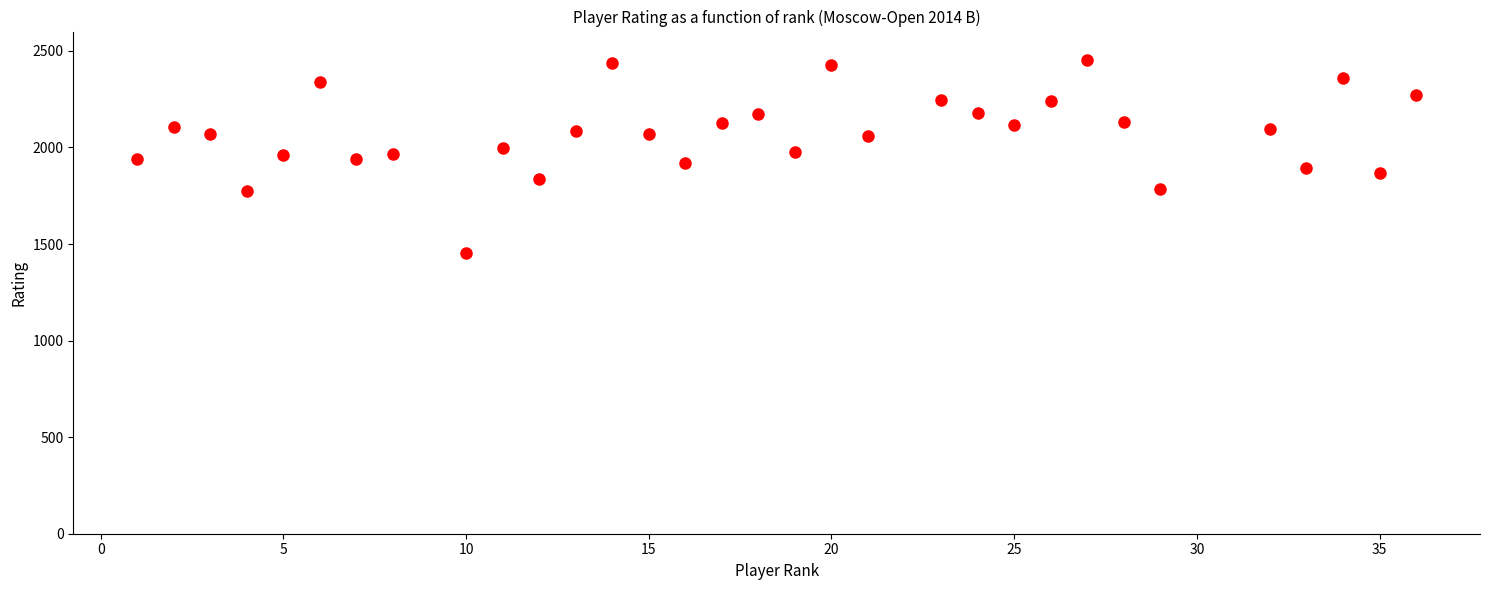

What is the range of X values (max minus min)?

35